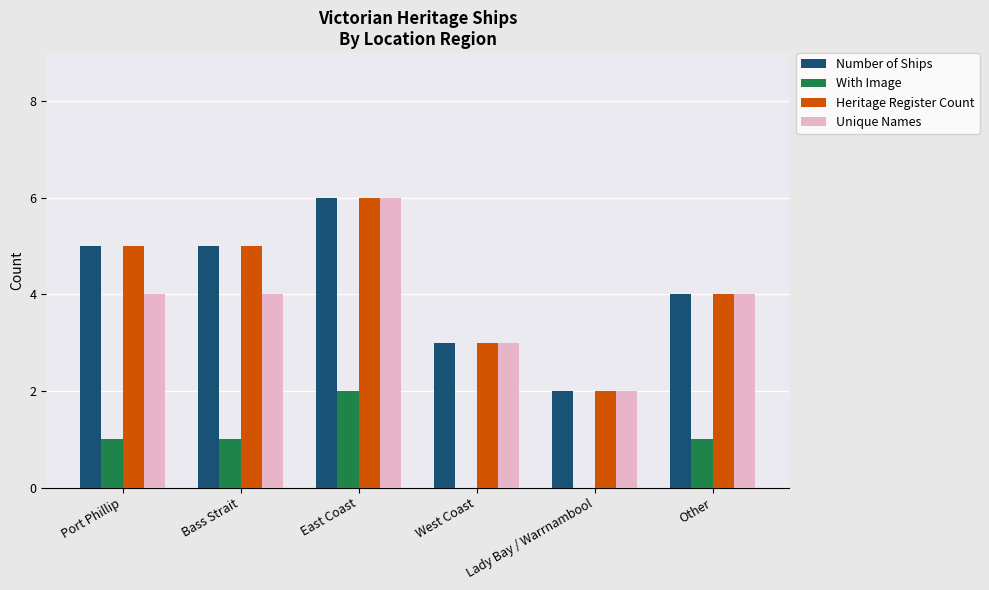

The Unique Names series shows 4 at Other. True or false?

True